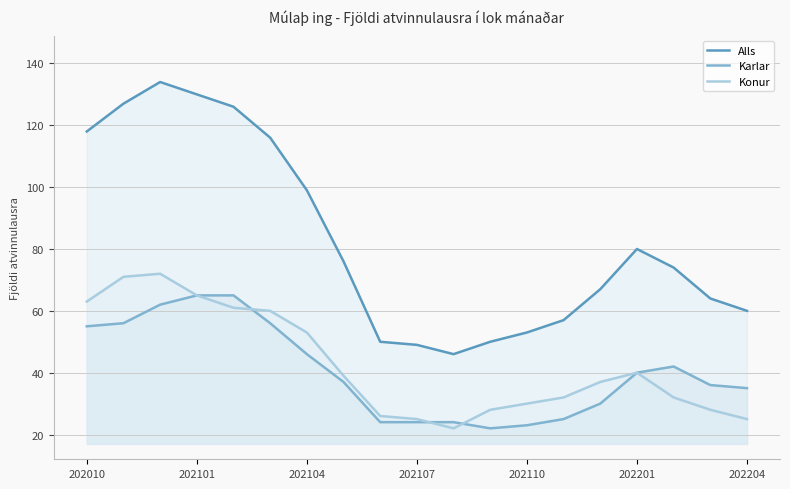

What is the total value across all series at 202107?

98